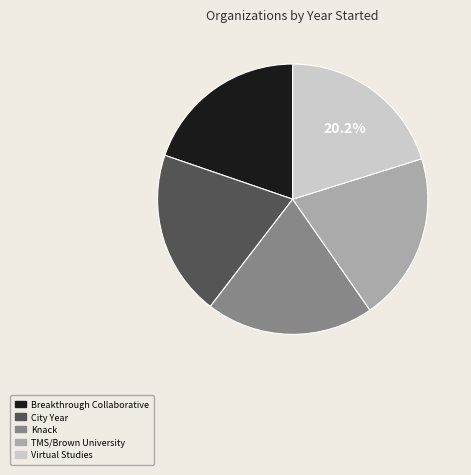

Is Breakthrough Collaborative the majority of the pie?

No